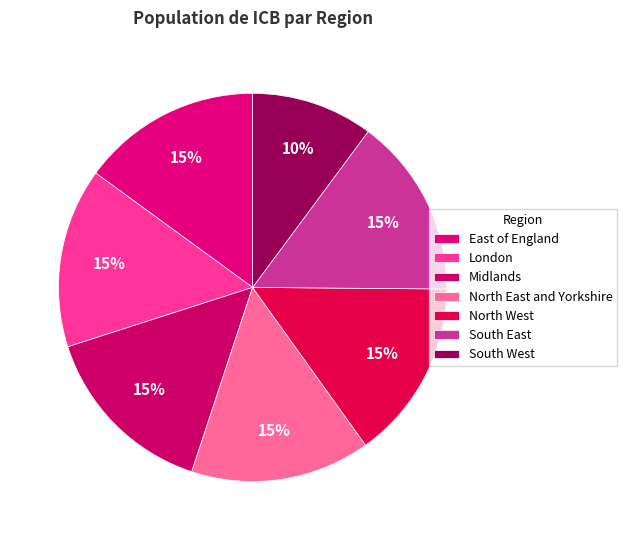

Count the number of slices in the pie.

7